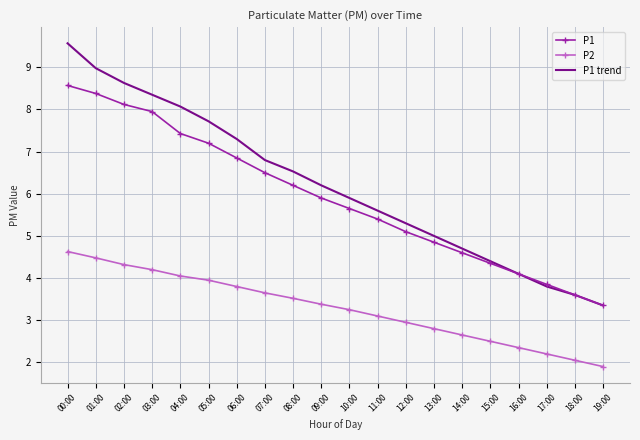

Rank the categories by P1 value from lowest to highest.

19:00, 18:00, 17:00, 16:00, 15:00, 14:00, 13:00, 12:00, 11:00, 10:00, 09:00, 08:00, 07:00, 06:00, 05:00, 04:00, 03:00, 02:00, 01:00, 00:00